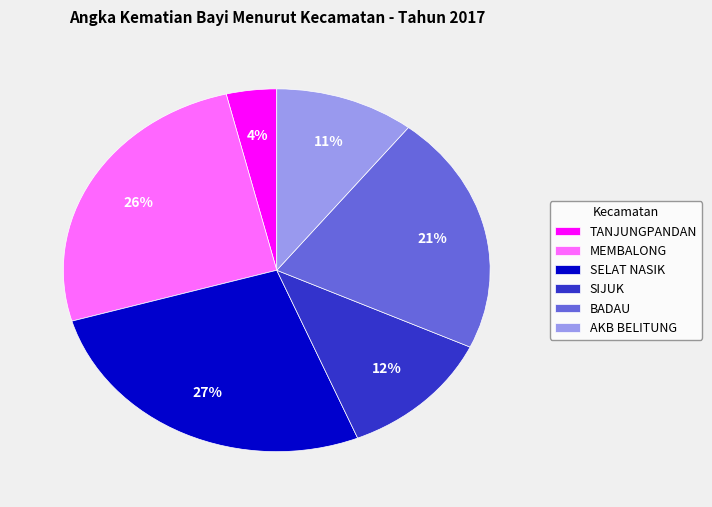

Which has a higher value, BADAU or AKB BELITUNG?

BADAU